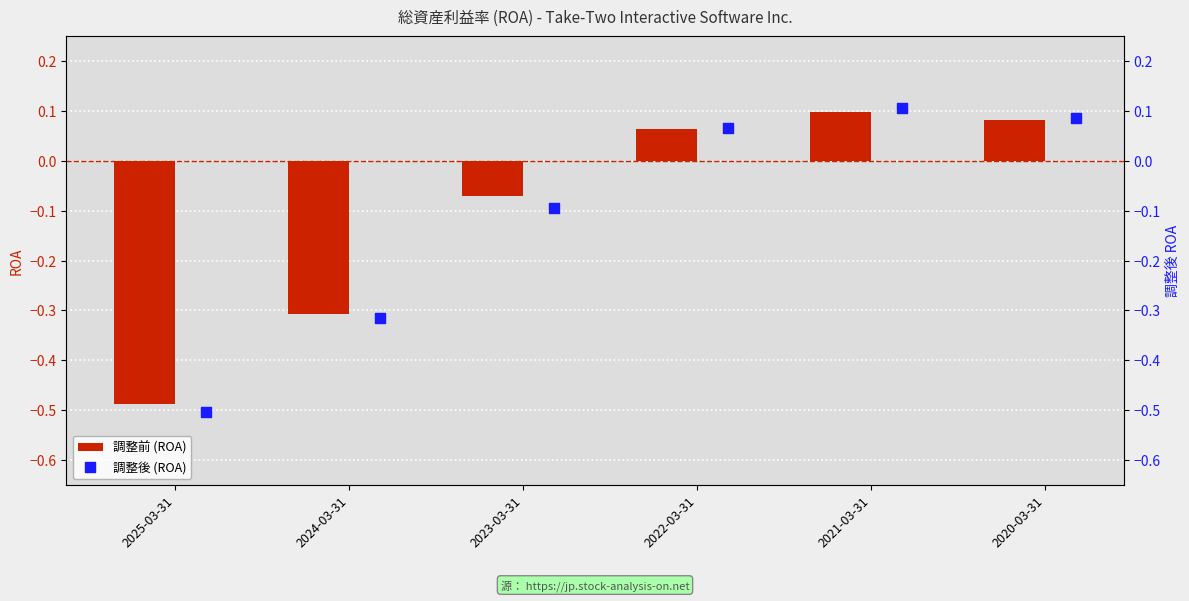

Which series reaches the maximum Y coordinate?

調整後 (ROA)